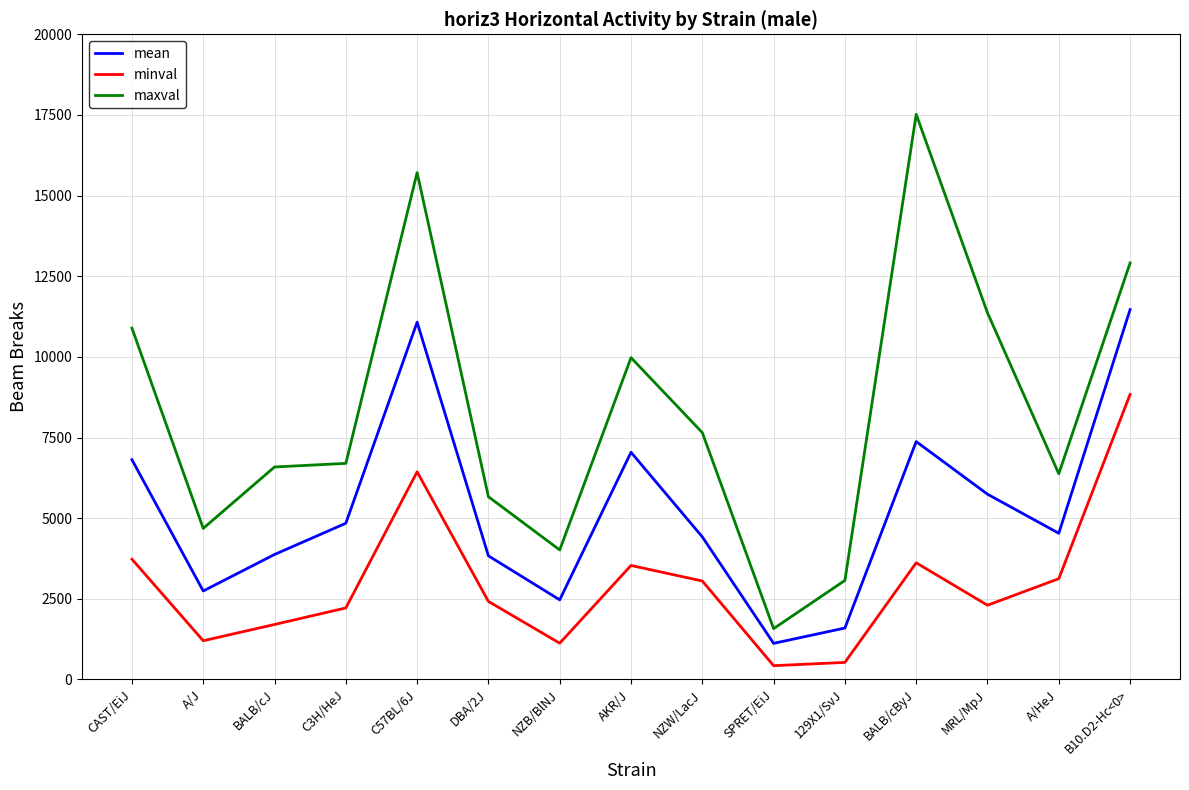

The minval series shows 8836 at B10.D2-Hc<0>. True or false?

True